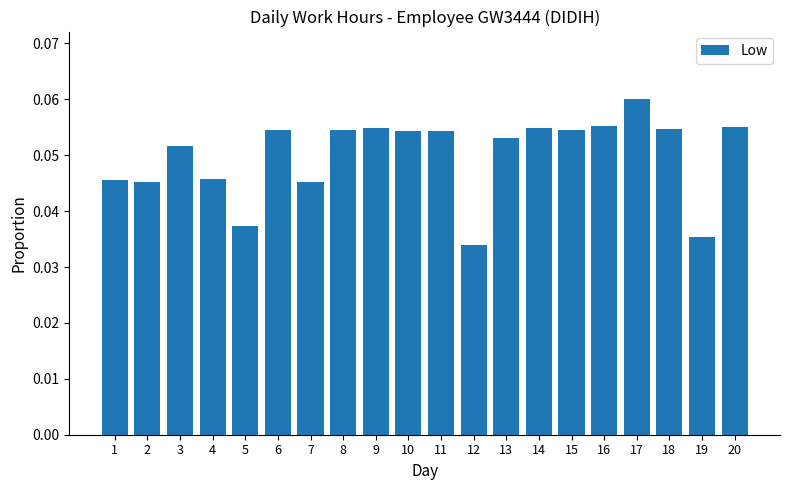

Count the values in the range 0 to 1.

20